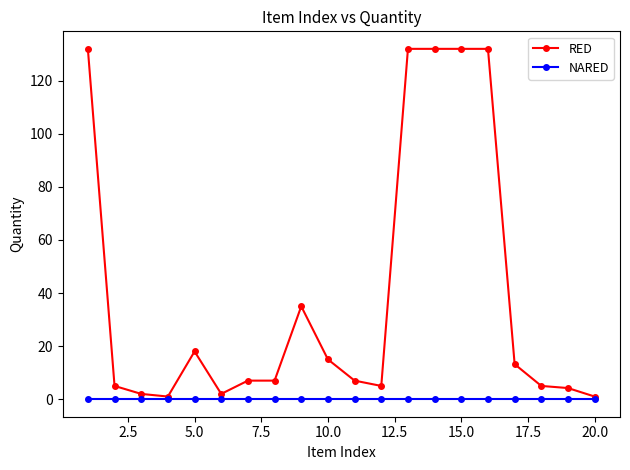

List the series in order of their overall mean, highest first.

RED, NARED